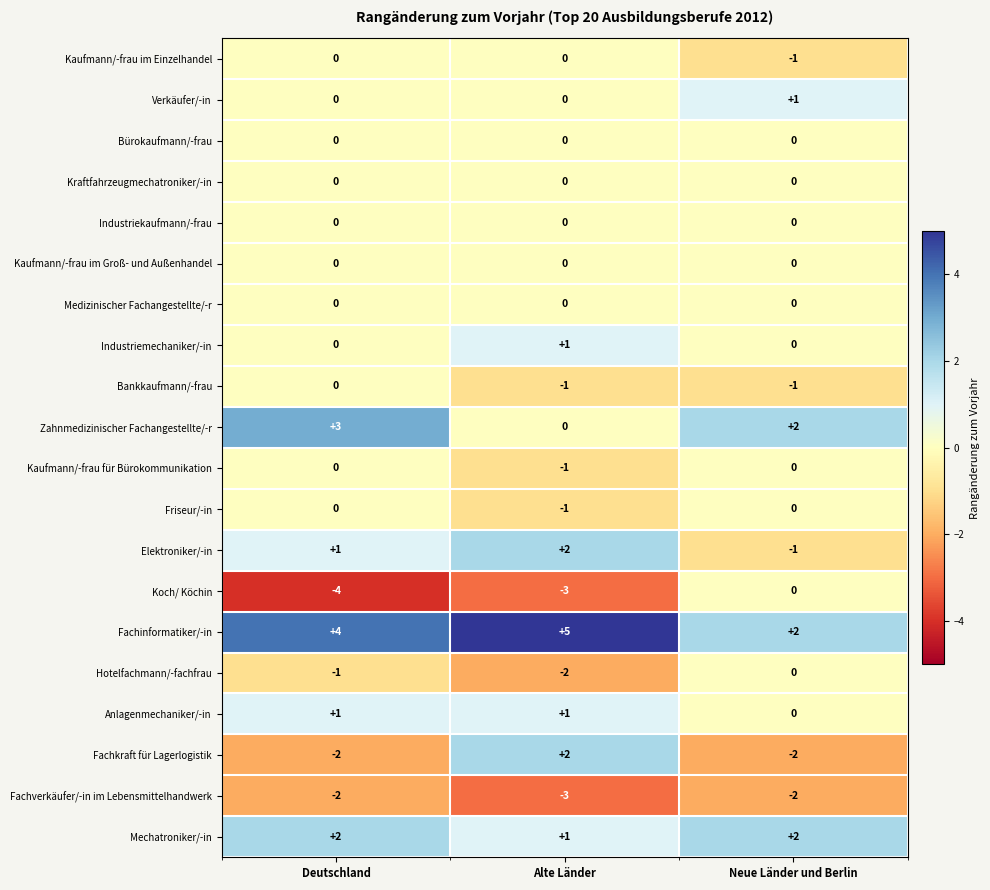

What is the spread (max minus min) of values at Deutschland?

8